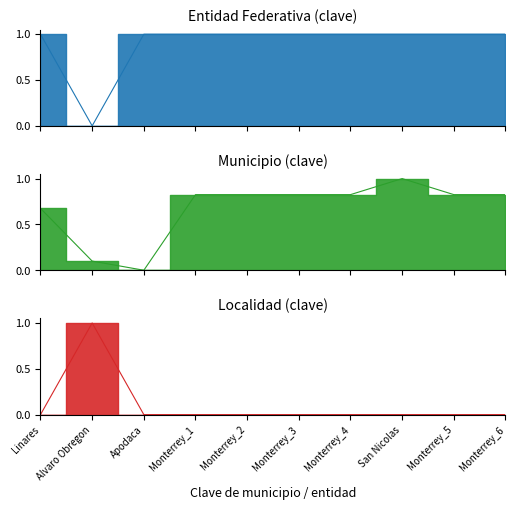

What is the spread (max minus min) of values at Alvaro Obregon?

1.0